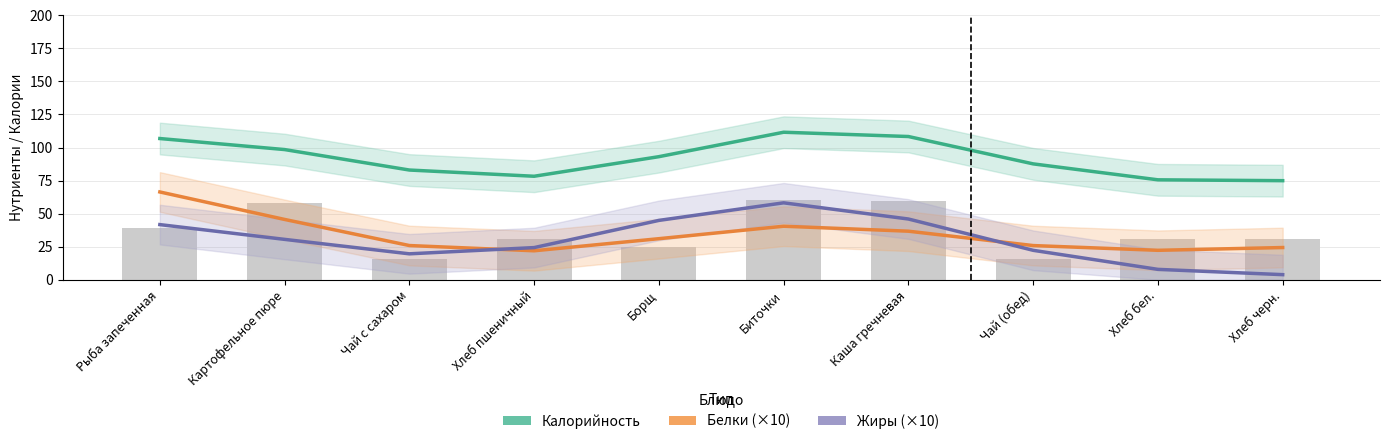

Rank the categories by Жиры (×10) value from highest to lowest.

Биточки, Каша гречневая, Борщ, Рыба запеченная, Картофельное пюре, Хлеб пшеничный, Чай (обед), Чай с сахаром, Хлеб бел., Хлеб черн.